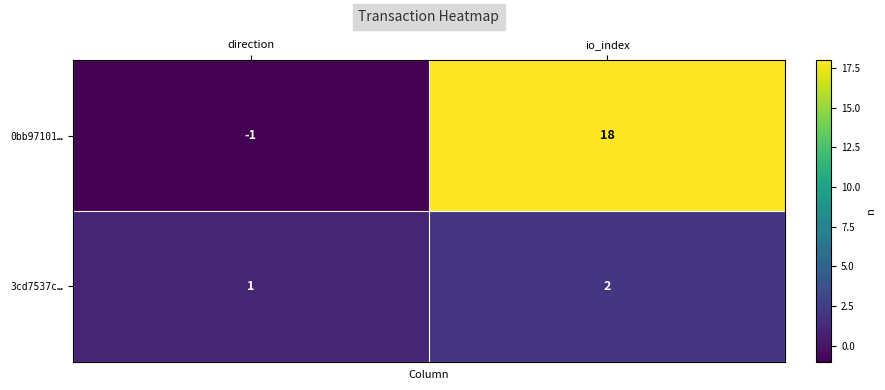

Which series changed the most between direction and io_index?

0bb97101…